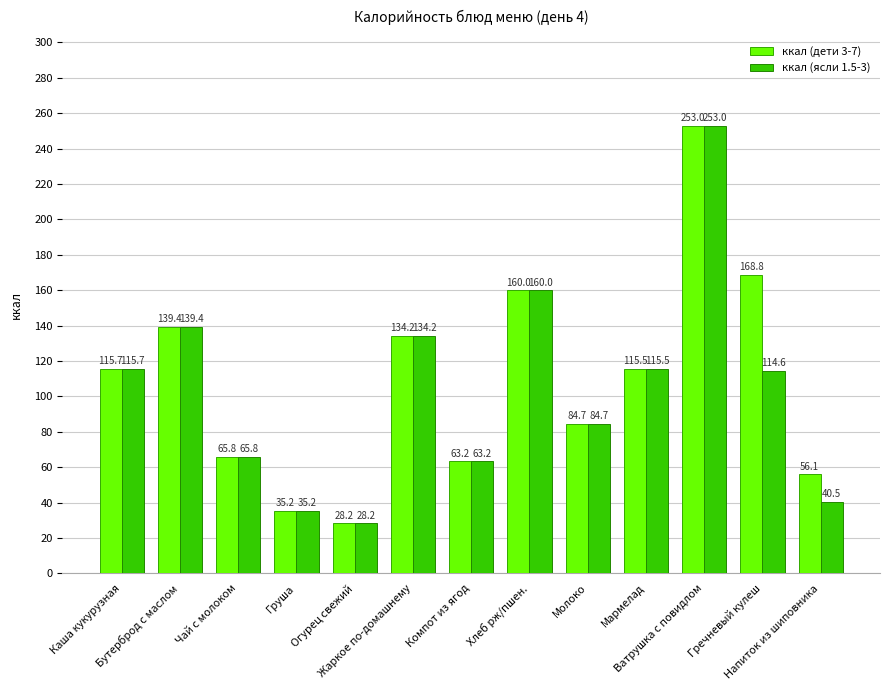

Where does the ккал (дети 3-7) series first go above 115?

Каша кукурузная